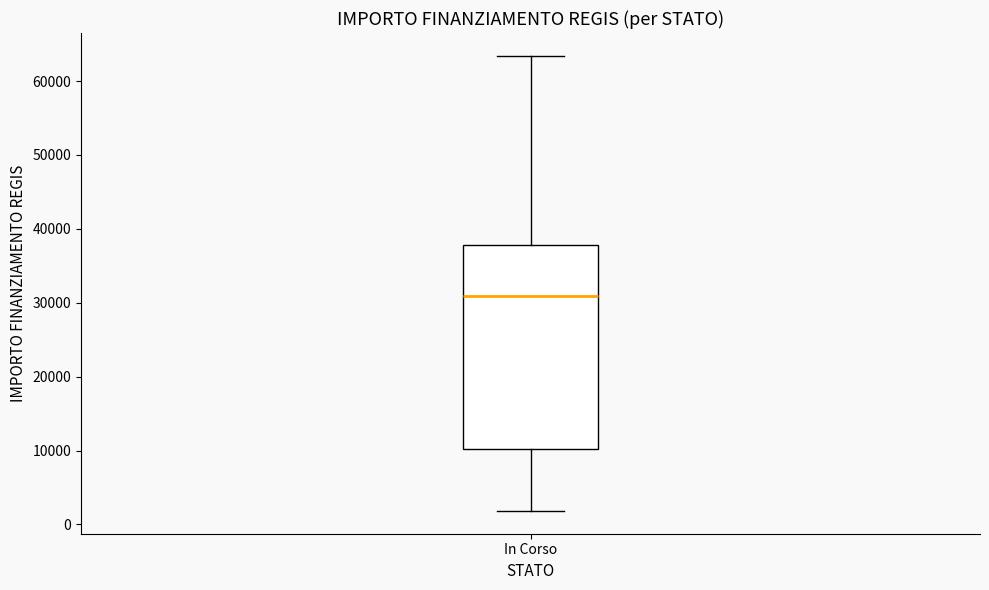

Where is the lower edge of the box for In Corso on the y-axis? The values are not printed on the chart, so give them approximately, as read against the axis.

10000